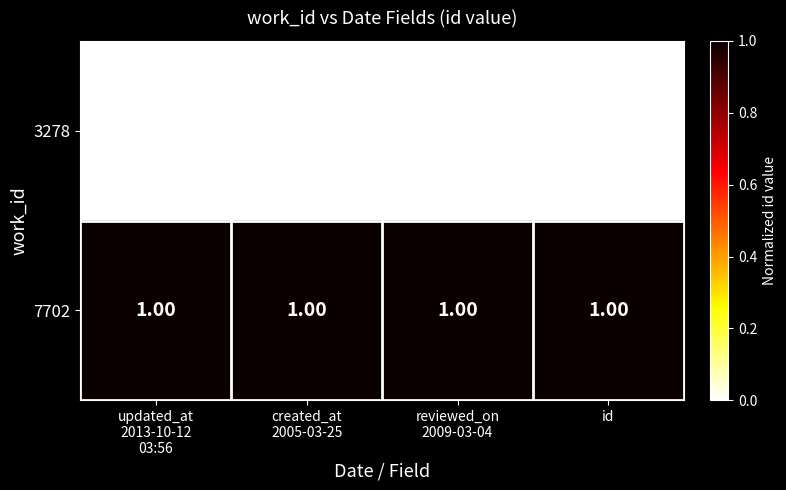

Which series has the largest total across all categories?

7702